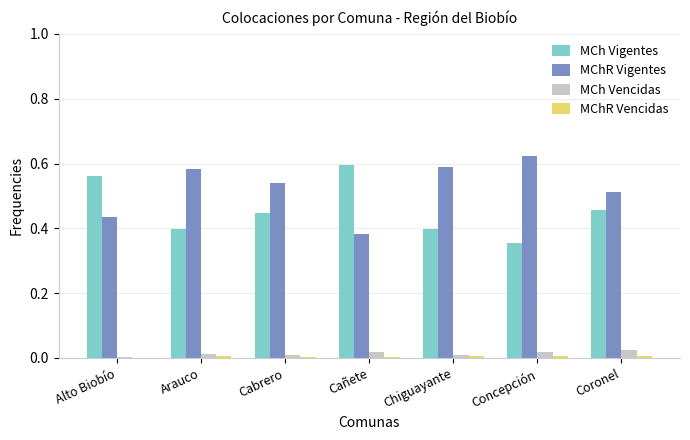

Is the value of MChR Vigentes at Chiguayante greater than the value of MCh Vigentes at Cabrero?

Yes